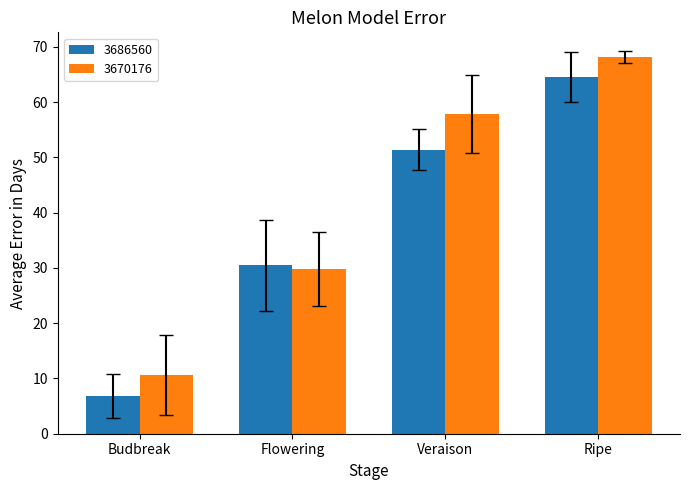

At which category is the sum across all series the highest?

Ripe